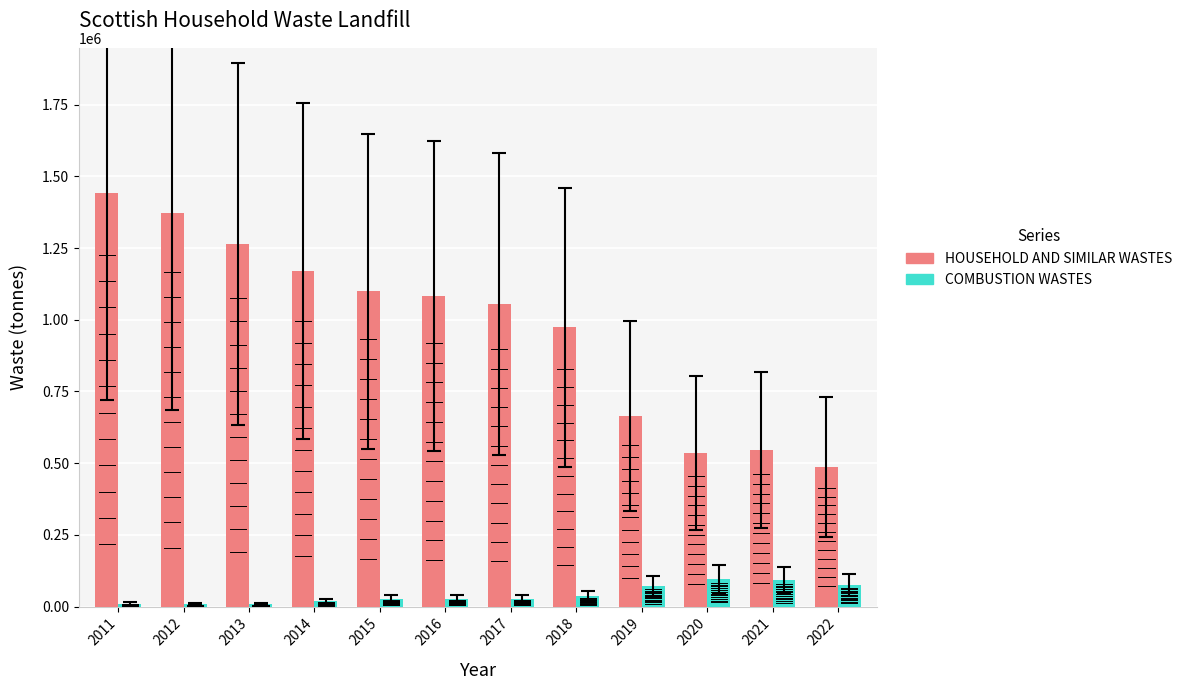

How many data points in COMBUSTION WASTES are above 27169?

6